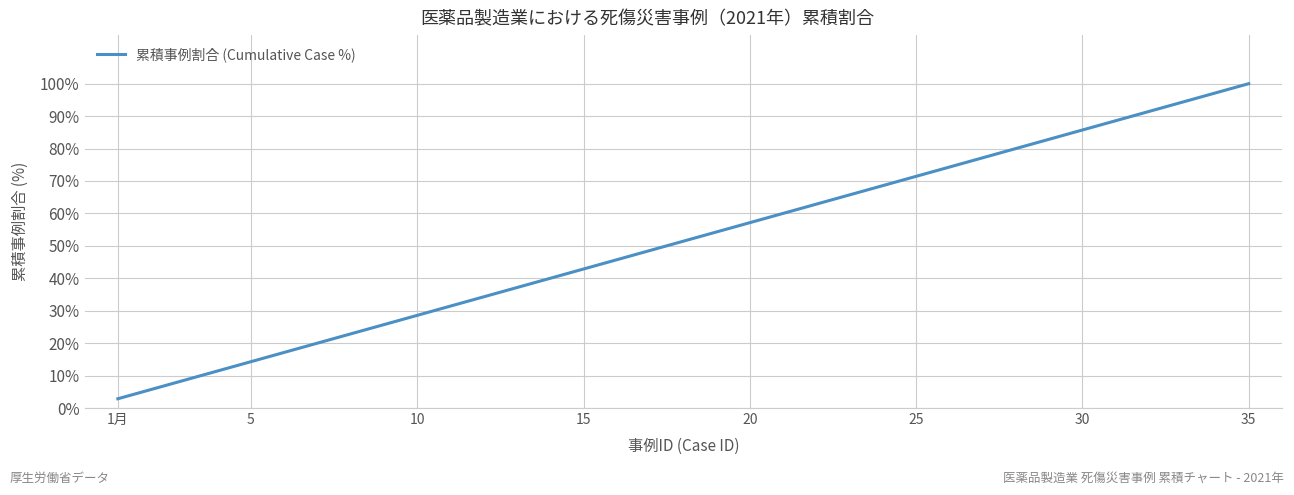

What is the smallest value displayed?

2.9